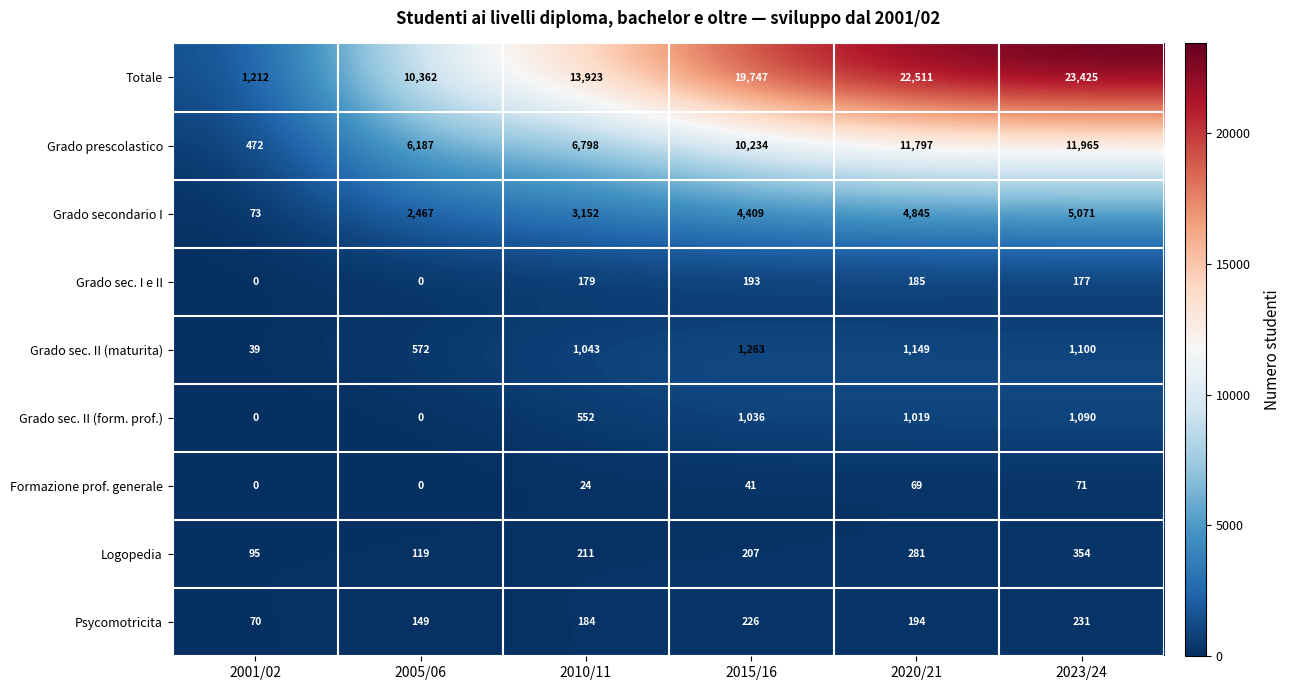

At which label is Grado sec. II (form. prof.) closest to 545?

2010/11